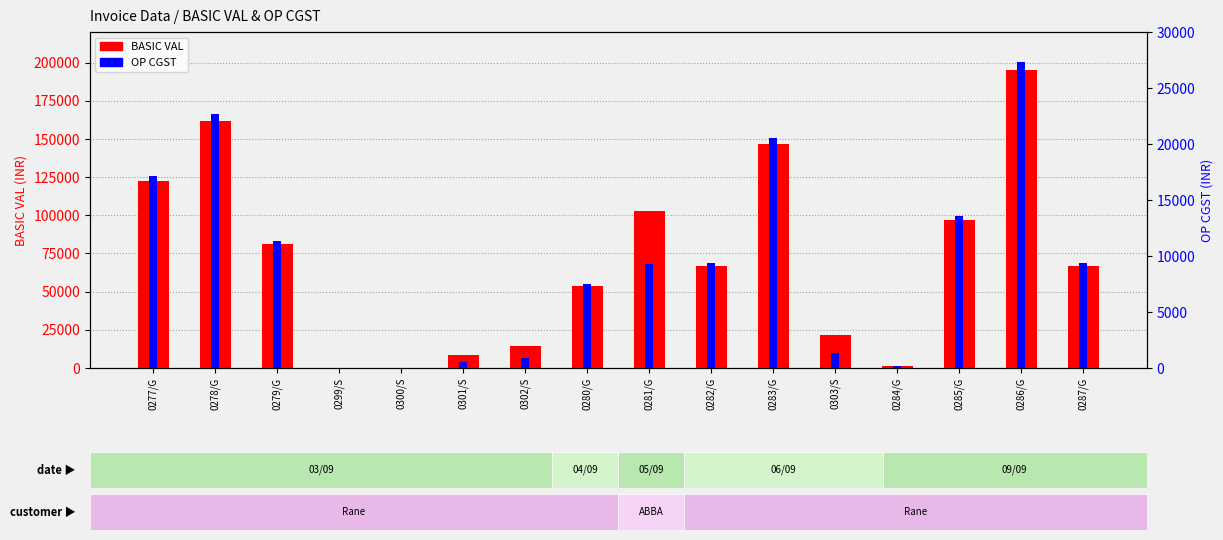

True or false: BASIC VAL has a value of 29.4 at 0300/S.

False